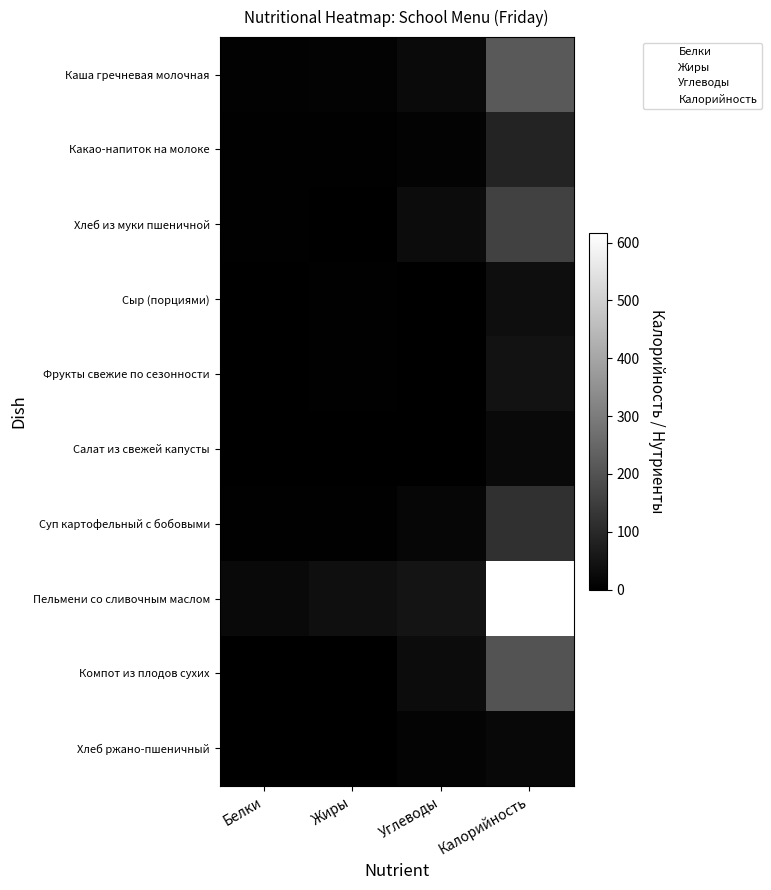

Which series has the largest range (max minus min)?

Пельмени со сливочным маслом